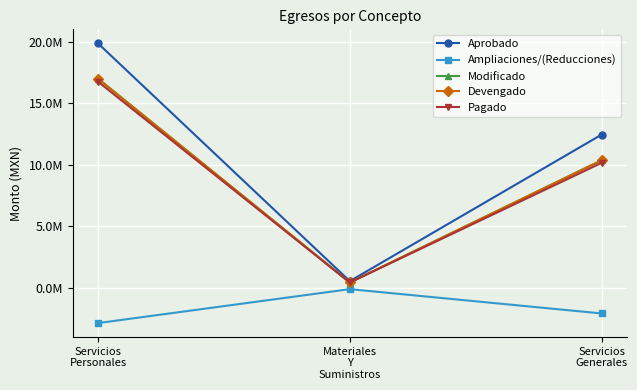

Does the chart have visible grid lines?

Yes